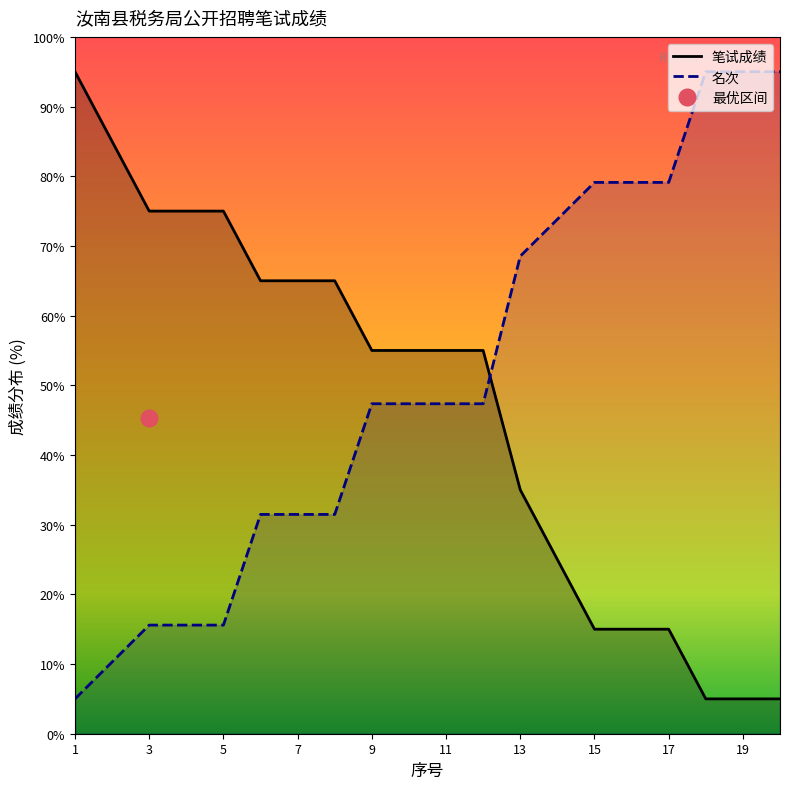

Which has a higher value, 13 or 12?

12